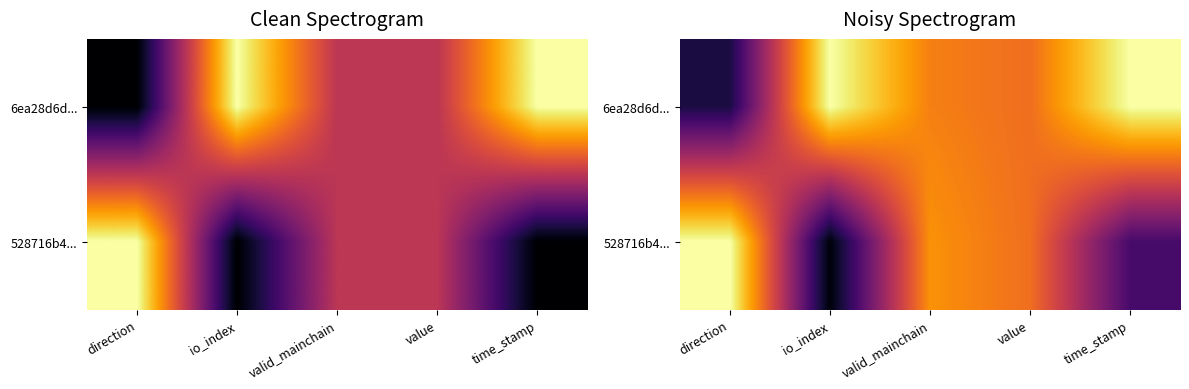

Read the 528716b4... value at time_stamp.

0.2